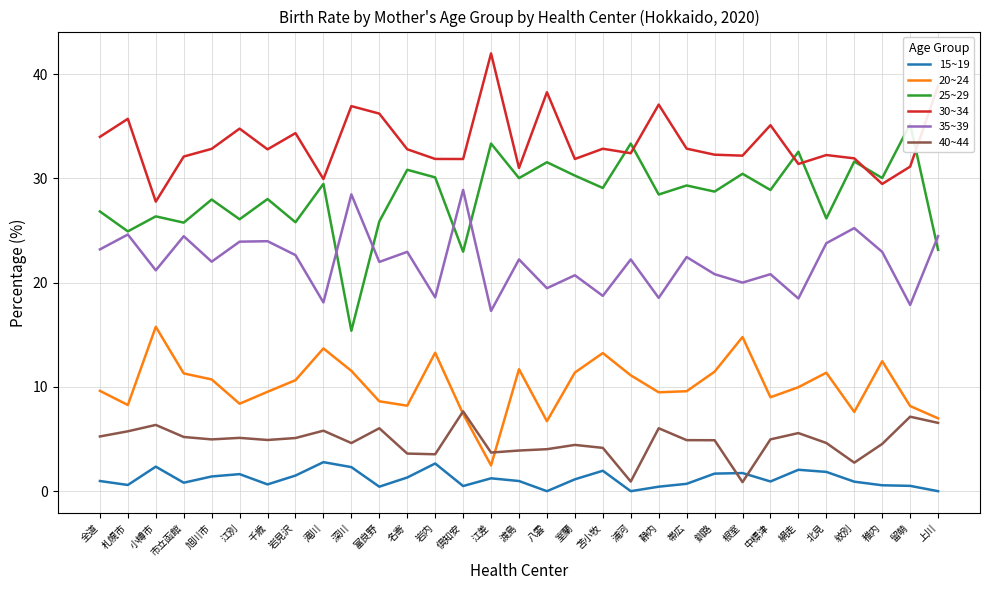

Reading right to left, extract all data points from this chart.

15~19: 上川=0.0	留萌=0.5	稚内=0.6	紋別=0.9	北見=1.8	網走=2.1	中標津=0.9	根室=1.7	釧路=1.7	帯広=0.7	静内=0.4	浦河=0.0	苫小牧=2.0	室蘭=1.1	八雲=0.0	渡島=1.0	江差=1.2	倶知安=0.5	岩内=2.7	名寄=1.3	富良野=0.4	深川=2.3	滝川=2.8	岩見沢=1.5	千歳=0.6	江別=1.6	旭川市=1.4	市立函館=0.8	小樽市=2.4	札幌市=0.6	全道=1.0
20~24: 上川=7.0	留萌=8.2	稚内=12.5	紋別=7.6	北見=11.4	網走=10.0	中標津=9.0	根室=14.8	釧路=11.5	帯広=9.6	静内=9.5	浦河=11.1	苫小牧=13.2	室蘭=11.4	八雲=6.7	渡島=11.7	江差=2.5	倶知安=7.4	岩内=13.3	名寄=8.2	富良野=8.6	深川=11.5	滝川=13.7	岩見沢=10.6	千歳=9.5	江別=8.4	旭川市=10.7	市立函館=11.3	小樽市=15.8	札幌市=8.3	全道=9.6
25~29: 上川=23.1	留萌=35.2	稚内=30.0	紋別=31.6	北見=26.2	網走=32.6	中標津=28.9	根室=30.4	釧路=28.7	帯広=29.3	静内=28.4	浦河=33.3	苫小牧=29.1	室蘭=30.3	八雲=31.5	渡島=30.0	江差=33.3	倶知安=23.0	岩内=30.1	名寄=30.8	富良野=25.9	深川=15.4	滝川=29.5	岩見沢=25.8	千歳=28.0	江別=26.1	旭川市=28.0	市立函館=25.8	小樽市=26.4	札幌市=24.9	全道=26.8
30~34: 上川=38.9	留萌=31.1	稚内=29.5	紋別=31.9	北見=32.2	網走=31.4	中標津=35.1	根室=32.2	釧路=32.3	帯広=32.8	静内=37.1	浦河=32.4	苫小牧=32.8	室蘭=31.9	八雲=38.3	渡島=31.0	江差=42.0	倶知安=31.9	岩内=31.9	名寄=32.8	富良野=36.2	深川=36.9	滝川=29.9	岩見沢=34.3	千歳=32.8	江別=34.8	旭川市=32.8	市立函館=32.1	小樽市=27.8	札幌市=35.7	全道=34.0
35~39: 上川=24.5	留萌=17.9	稚内=22.9	紋別=25.2	北見=23.8	網走=18.5	中標津=20.8	根室=20.0	釧路=20.8	帯広=22.5	静内=18.5	浦河=22.2	苫小牧=18.7	室蘭=20.7	八雲=19.5	渡島=22.2	江差=17.3	倶知安=28.9	岩内=18.6	名寄=23.0	富良野=22.0	深川=28.5	滝川=18.1	岩見沢=22.6	千歳=24.0	江別=23.9	旭川市=22.0	市立函館=24.5	小樽市=21.2	札幌市=24.6	全道=23.2
40~44: 上川=6.6	留萌=7.1	稚内=4.5	紋別=2.7	北見=4.6	網走=5.6	中標津=5.0	根室=0.9	釧路=4.9	帯広=4.9	静内=6.0	浦河=0.9	苫小牧=4.2	室蘭=4.4	八雲=4.0	渡島=3.9	江差=3.7	倶知安=7.7	岩内=3.5	名寄=3.6	富良野=6.0	深川=4.6	滝川=5.8	岩見沢=5.1	千歳=4.9	江別=5.1	旭川市=5.0	市立函館=5.2	小樽市=6.4	札幌市=5.7	全道=5.2